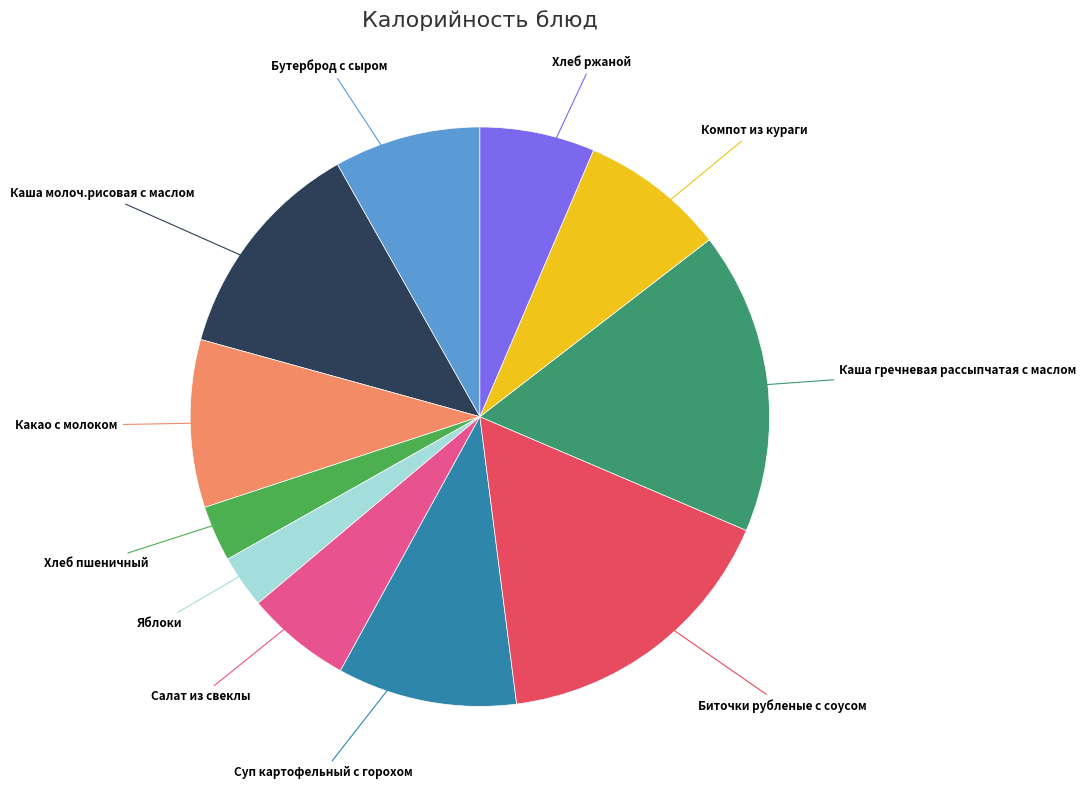

Do Компот из кураги and Какао с молоком together represent more than half of the pie?

No